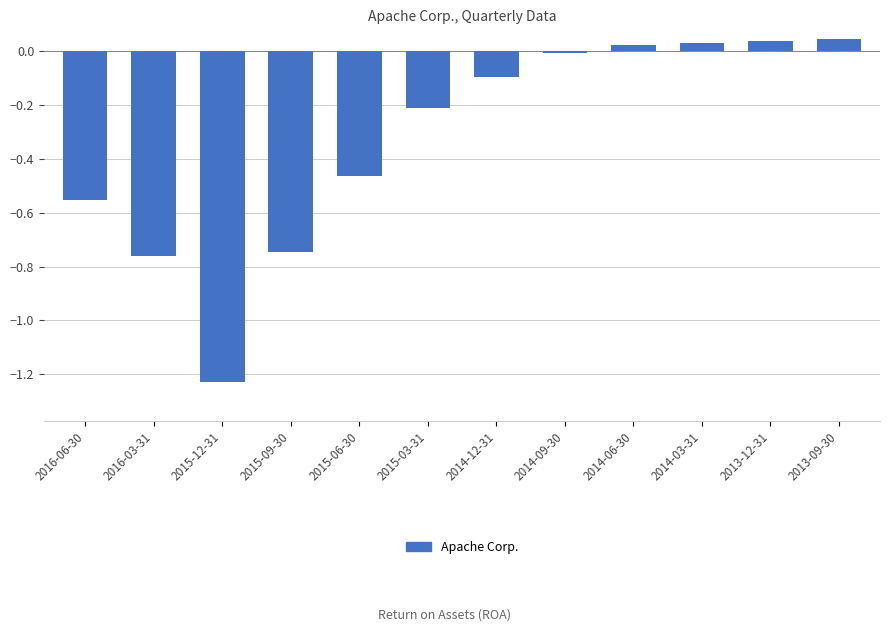

What is the label of the 4th bar from the left?

2015-09-30